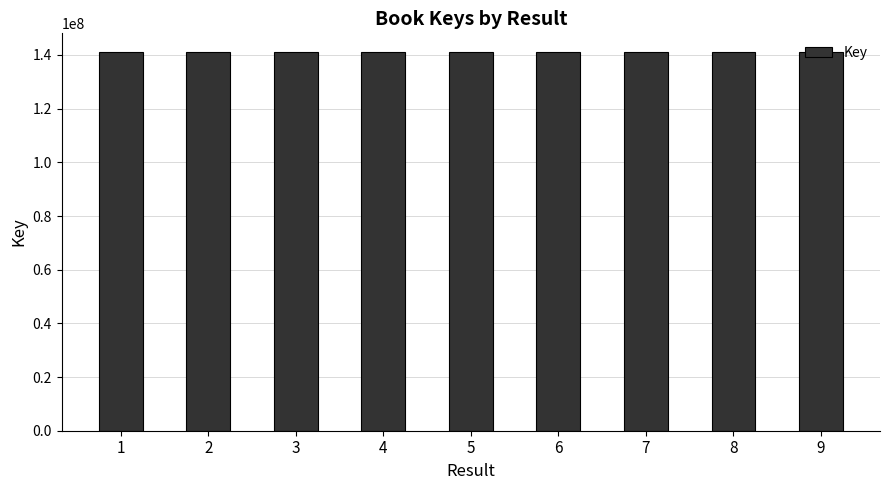

Count the number of categories in the chart.

9